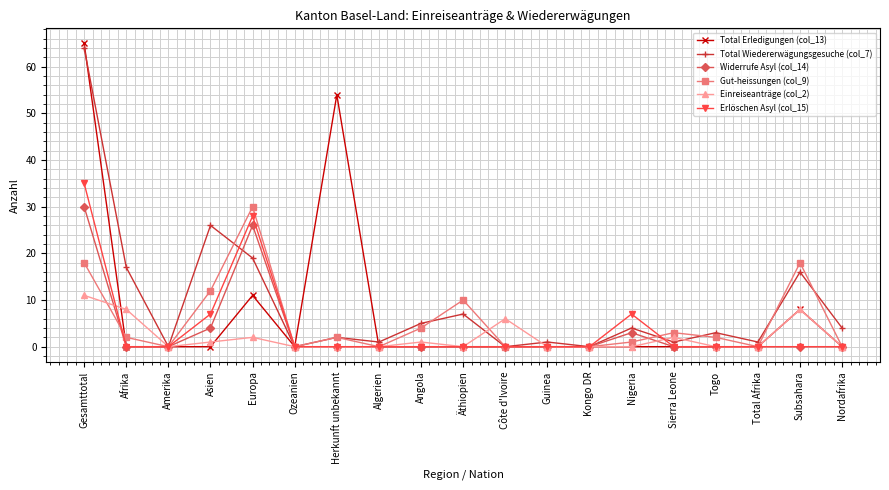

Between Europa and Nigeria, which series saw the biggest shift?

Gut-heissungen (col_9)